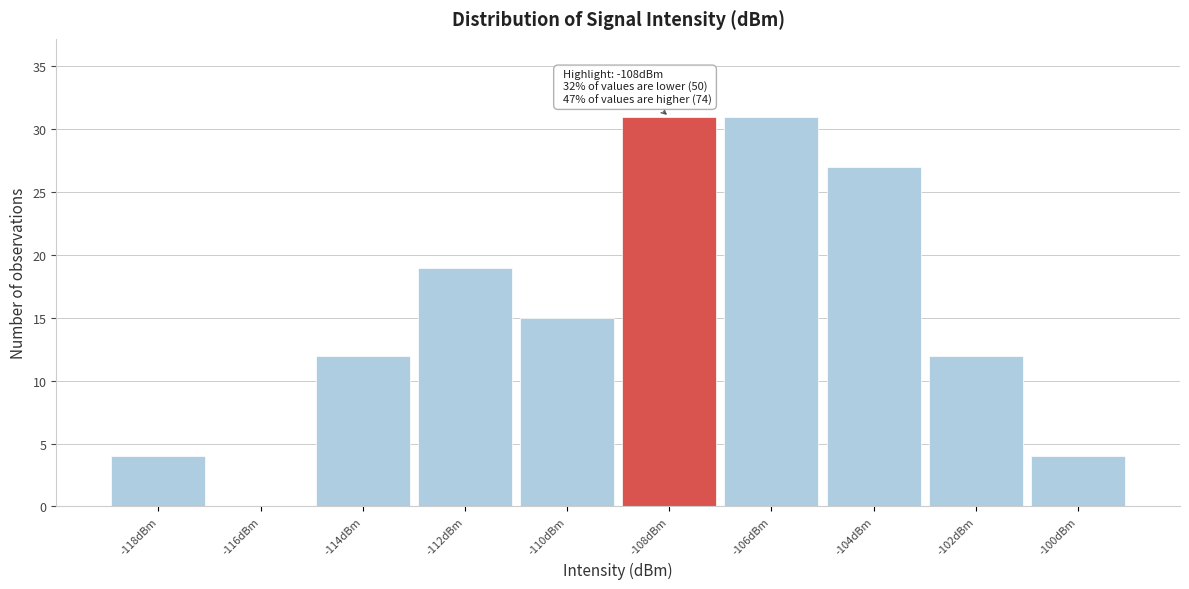

Reading left to right, extract all data points from this chart.

-118dBm=4	-116dBm=0	-114dBm=12	-112dBm=19	-110dBm=15	-108dBm=31	-106dBm=31	-104dBm=27	-102dBm=12	-100dBm=4